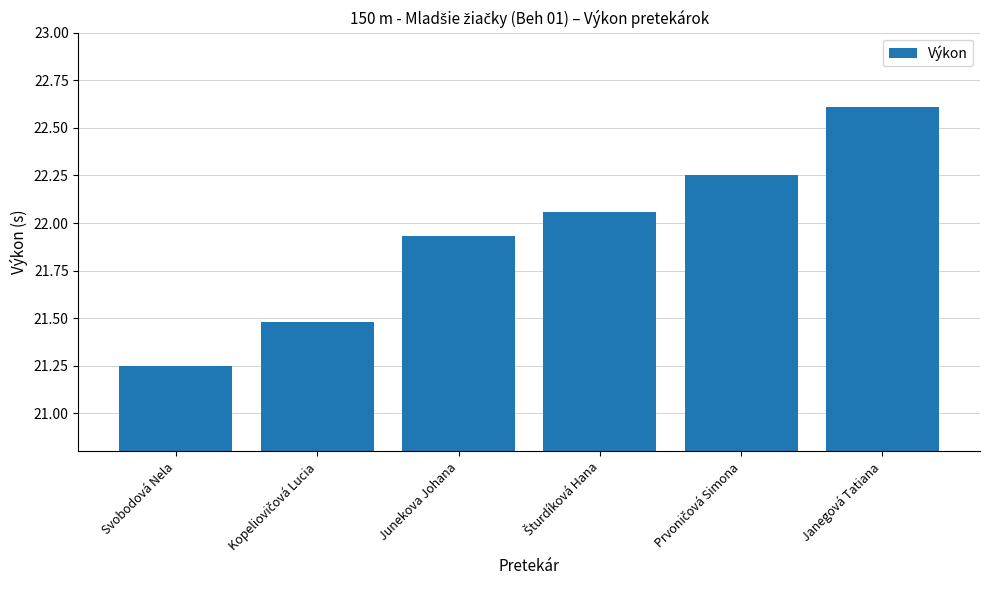

What position from the right is Janegová Tatiana?

1